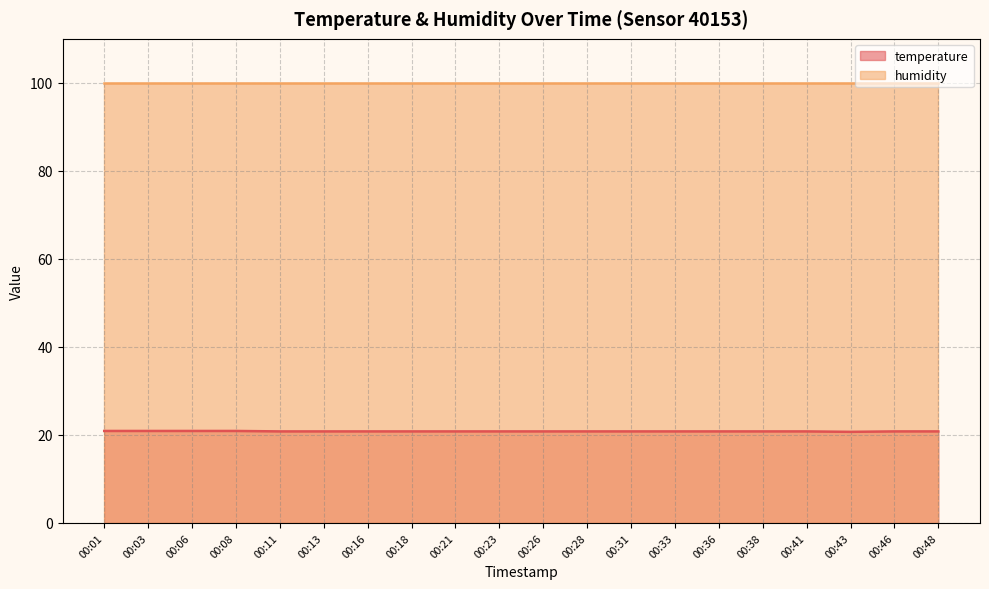

What is the ratio of the value at 00:18 to the value at 00:38?

1.0